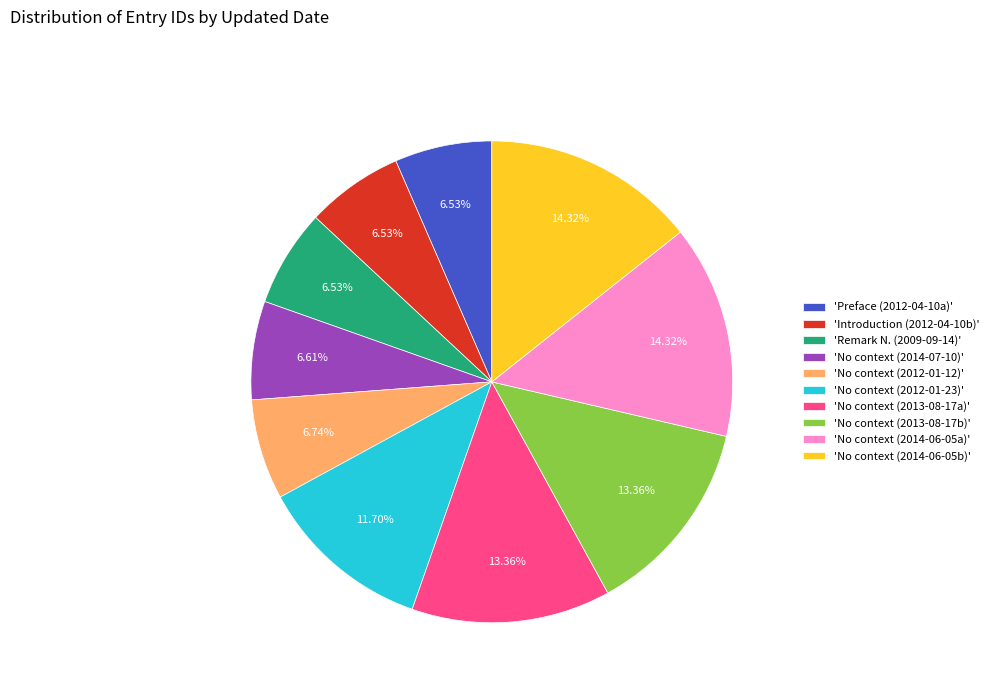

Do 'No context (2012-01-12)' and 'No context (2012-01-23)' together represent more than half of the pie?

No